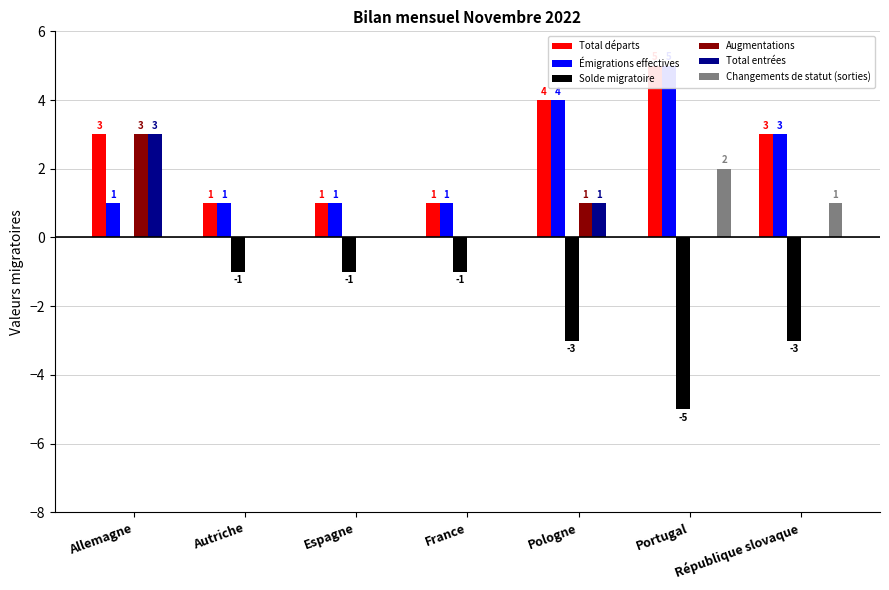

Rank the series by their maximum value, from highest to lowest.

Total départs, Émigrations effectives, Augmentations, Total entrées, Changements de statut (sorties), Solde migratoire